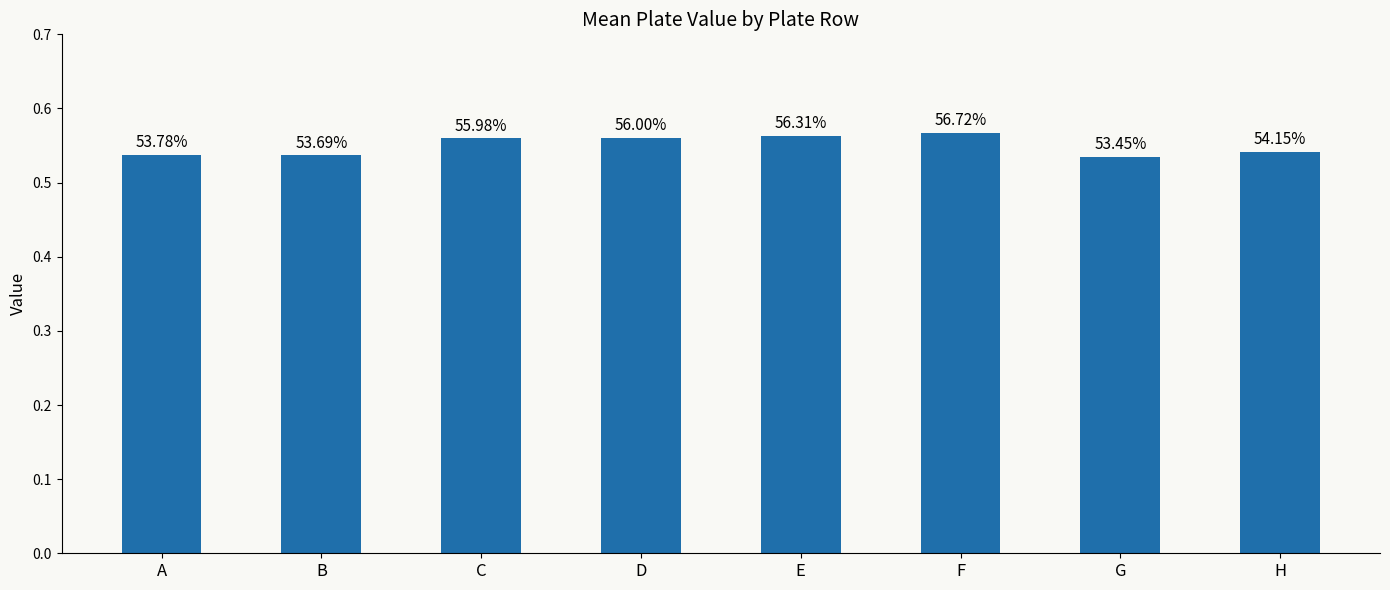

What is the greatest value displayed?

0.6